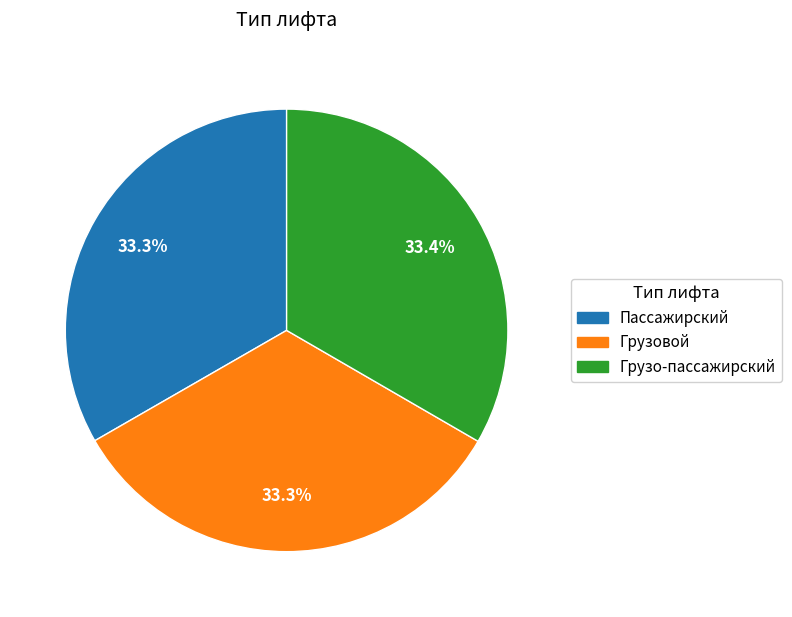

How many segments does this pie chart have?

3